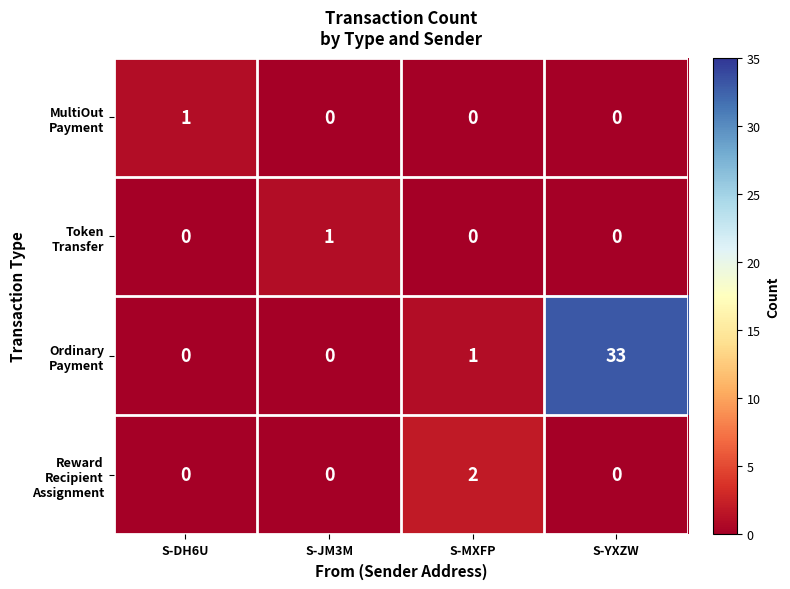

Which label corresponds to the largest value in the chart?

S-YXZW